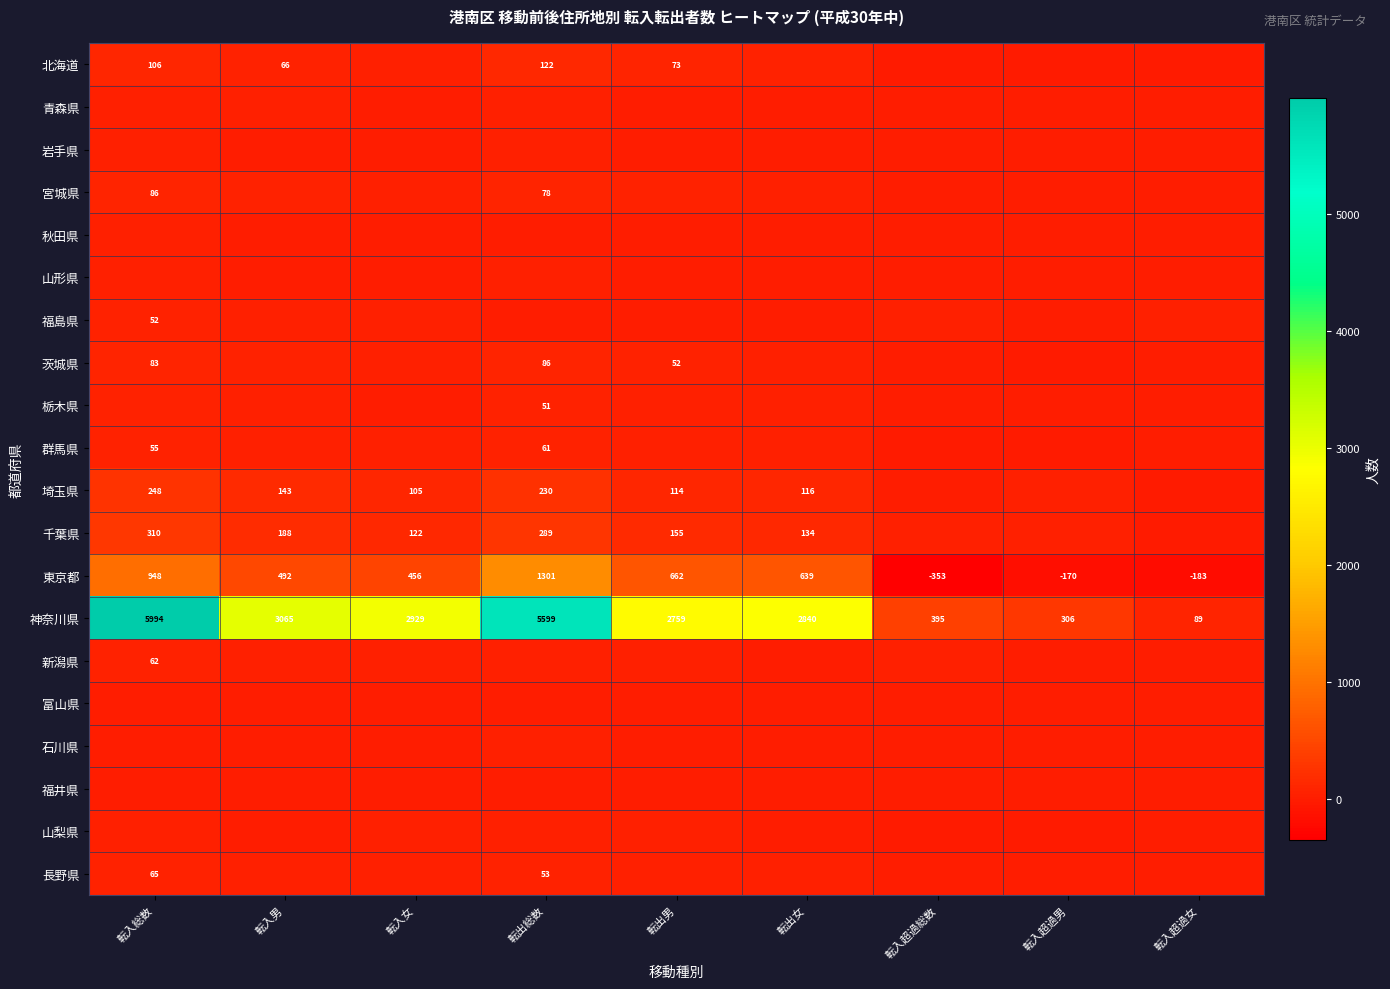

What is the average value of the 東京都 series?

421